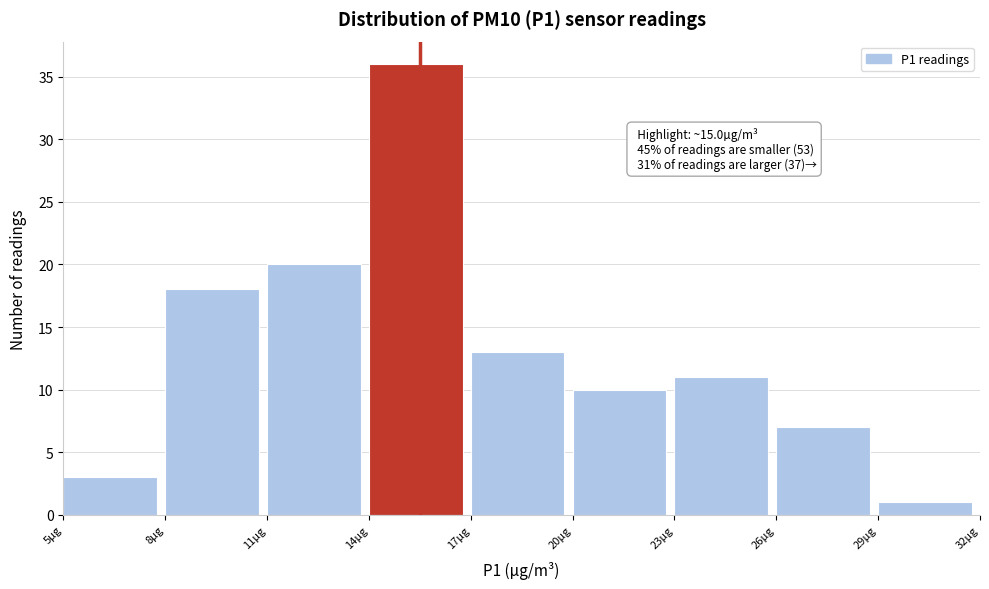

Which range on the x-axis has the tallest bar?

14 to 17